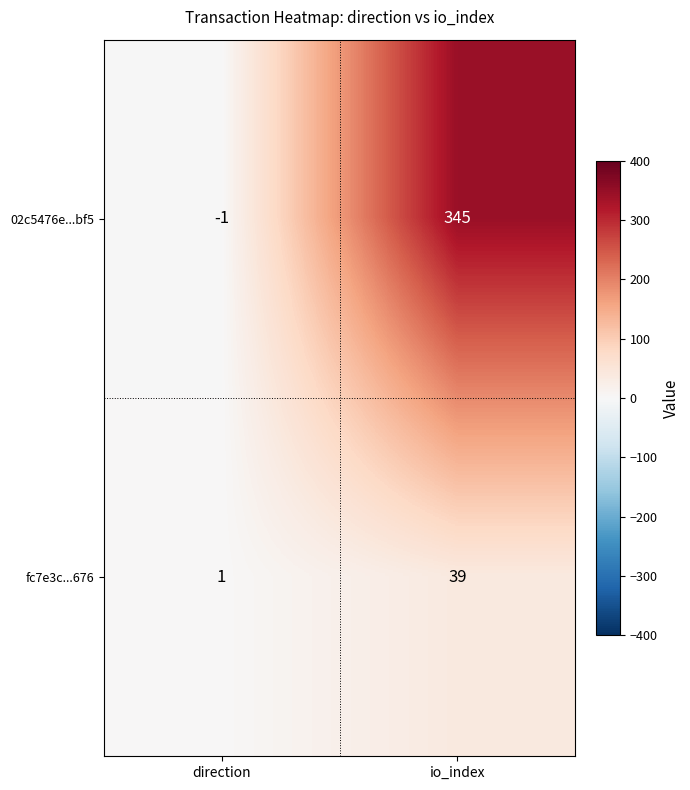

How many values in 02c5476e...bf5 are below zero?

1